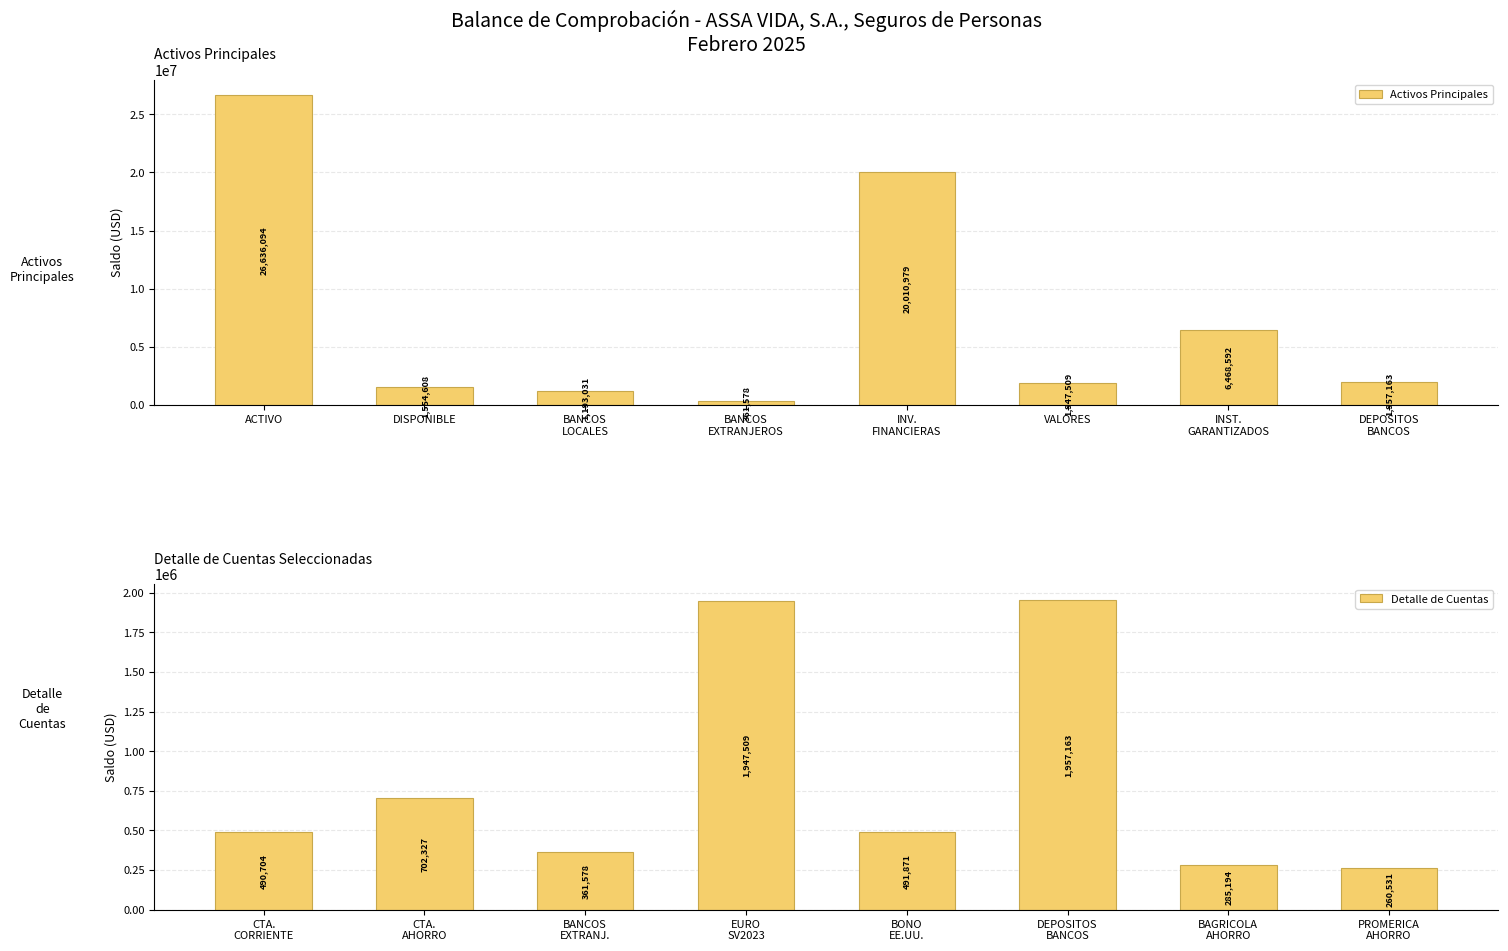

Which category has the highest value in the Activos Principales series?

ACTIVO